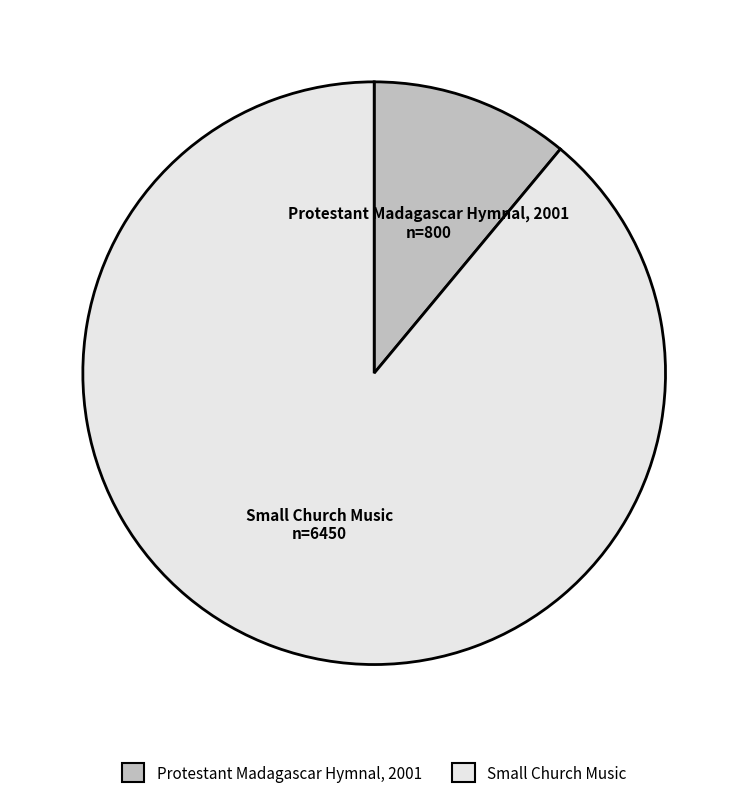

Is it true that Protestant Madagascar Hymnal, 2001 is 24% of the pie?

False